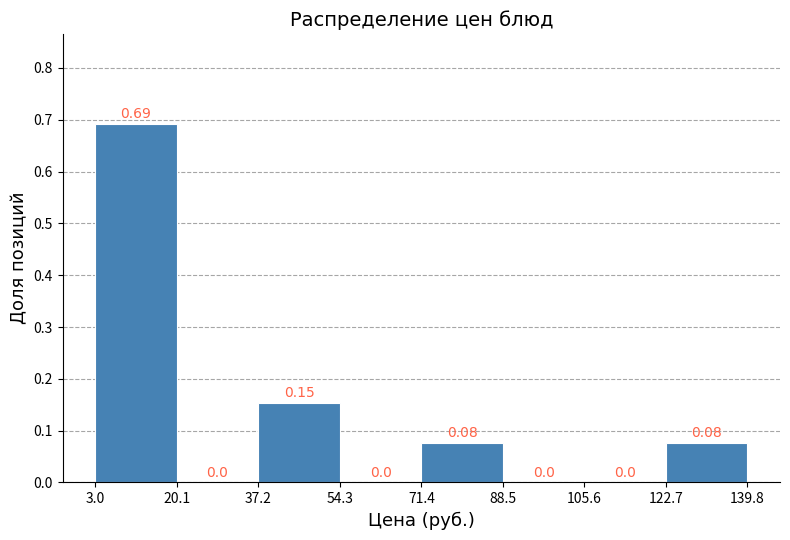

Reading left to right, transcribe this chart: for each bar, give the range it covers on the x-axis and its height.

3.0 to 20.1: 0.69
20.1 to 37.2: 0.00
37.2 to 54.3: 0.15
54.3 to 71.4: 0.00
71.4 to 88.5: 0.08
88.5 to 105.6: 0.00
105.6 to 122.7: 0.00
122.7 to 139.8: 0.08